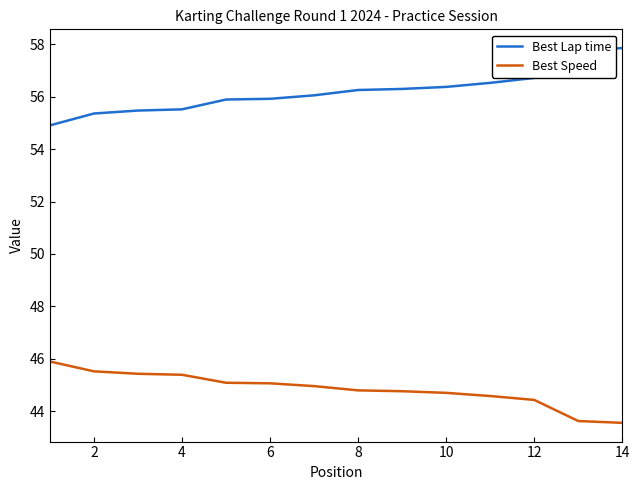

What is the smallest value displayed?

43.6